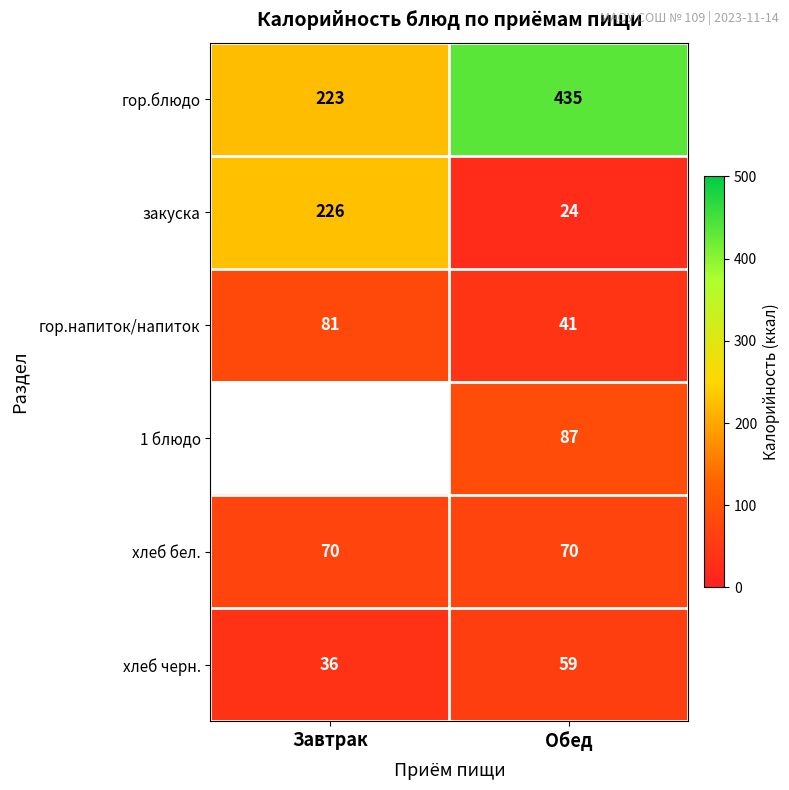

At Обед, list the series in order from largest to smallest.

гор.блюдо, 1 блюдо, хлеб бел., хлеб черн., гор.напиток/напиток, закуска